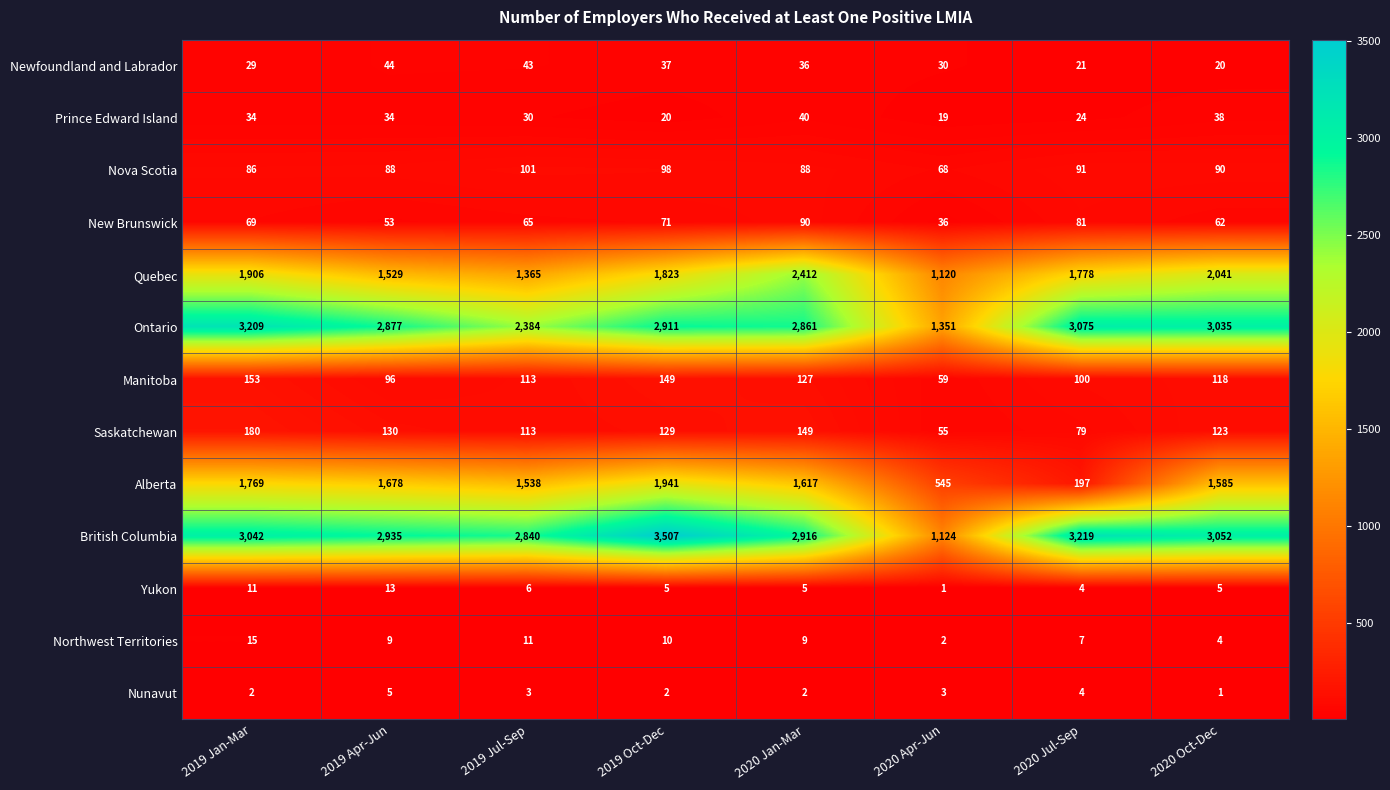

How many series are shown in this chart?

13